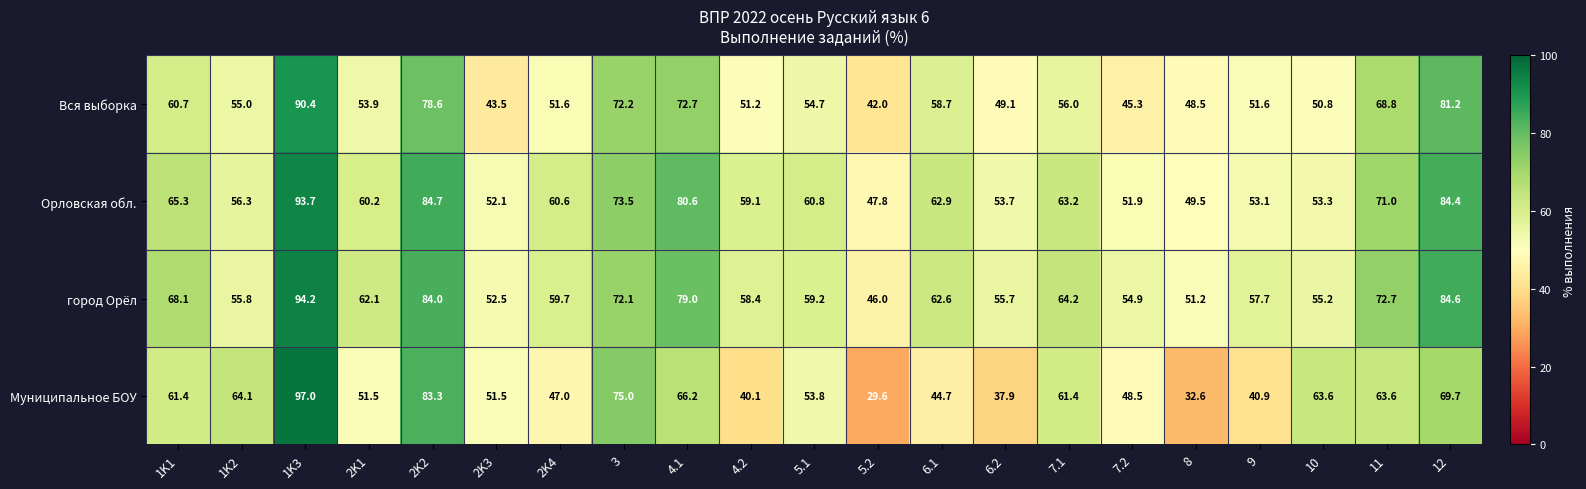

Which category has the highest value across all series?

1K3